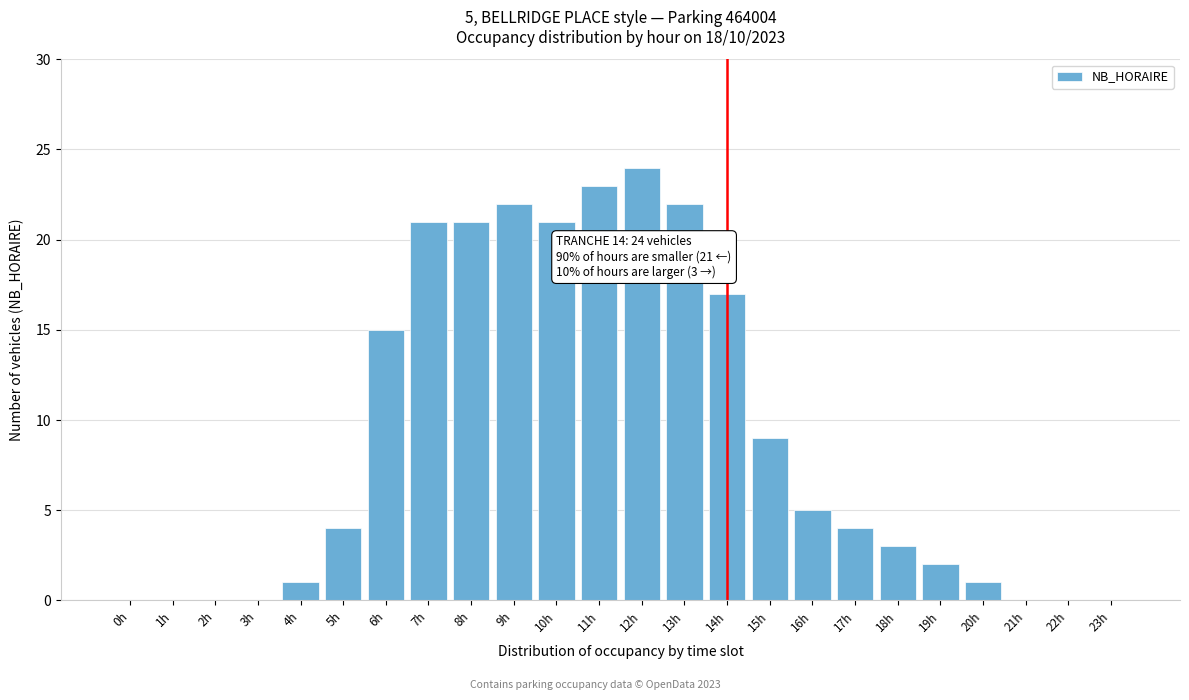

Reading right to left, what are all the values shown in this chart?

23h=0	22h=0	21h=0	20h=1	19h=2	18h=3	17h=4	16h=5	15h=9	14h=17	13h=22	12h=24	11h=23	10h=21	9h=22	8h=21	7h=21	6h=15	5h=4	4h=1	3h=0	2h=0	1h=0	0h=0